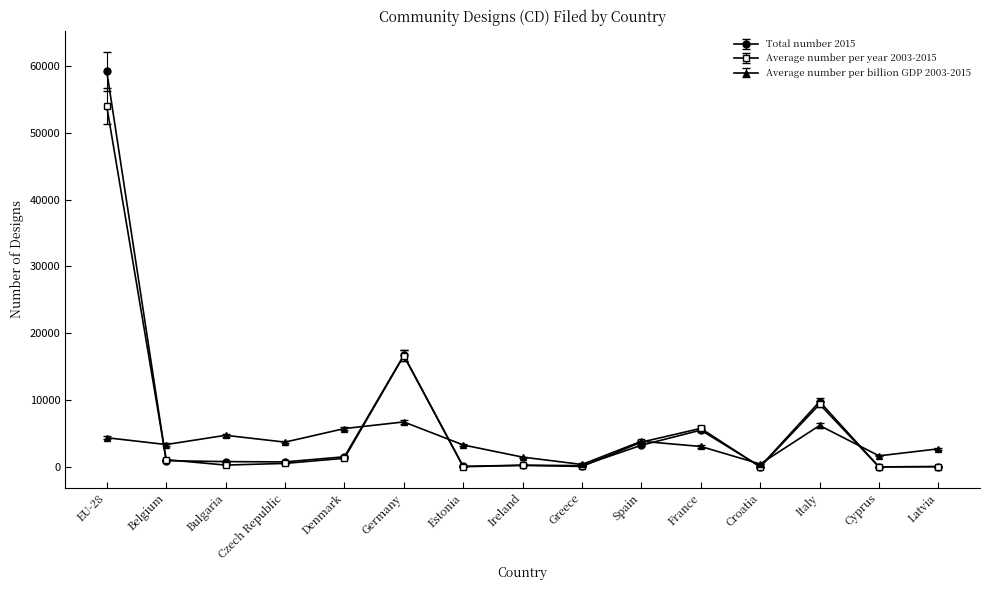

Which series has the largest range (max minus min)?

Total number 2015